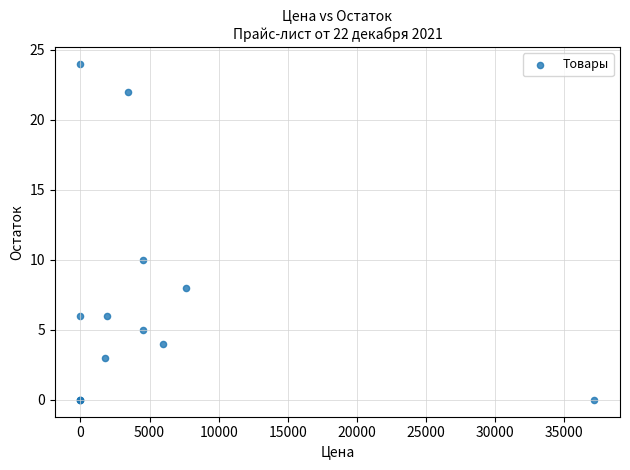

What Y value in the scatter plot is closest to 12?

10